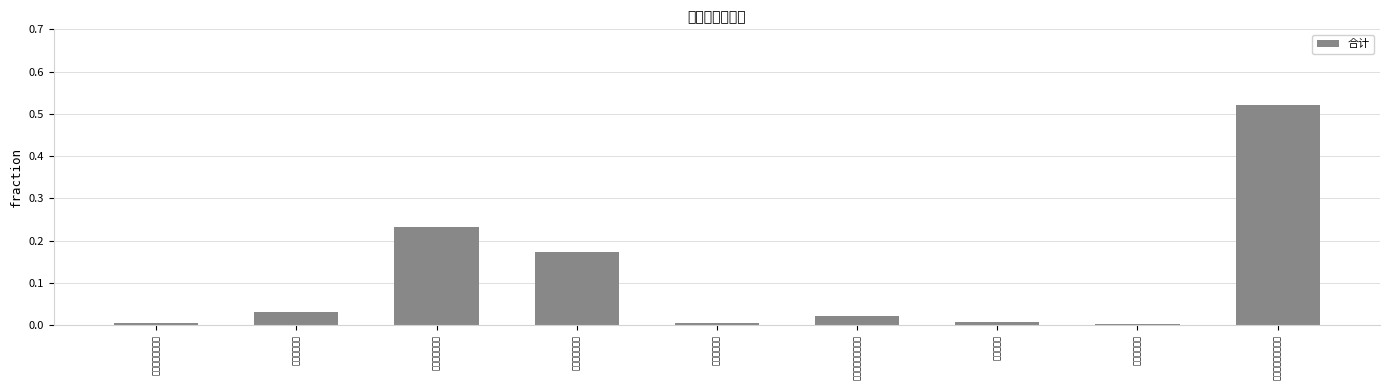

List the labels in order of value, smallest first.

学校专用设备, 镇小心小学教学楼, 镇中学录播室, 教学楼维修, 学校办公和专用设备, 学校办公设备, 镇中学宿舍楼等, 颜公中学运动场, 九年制义务教育学校